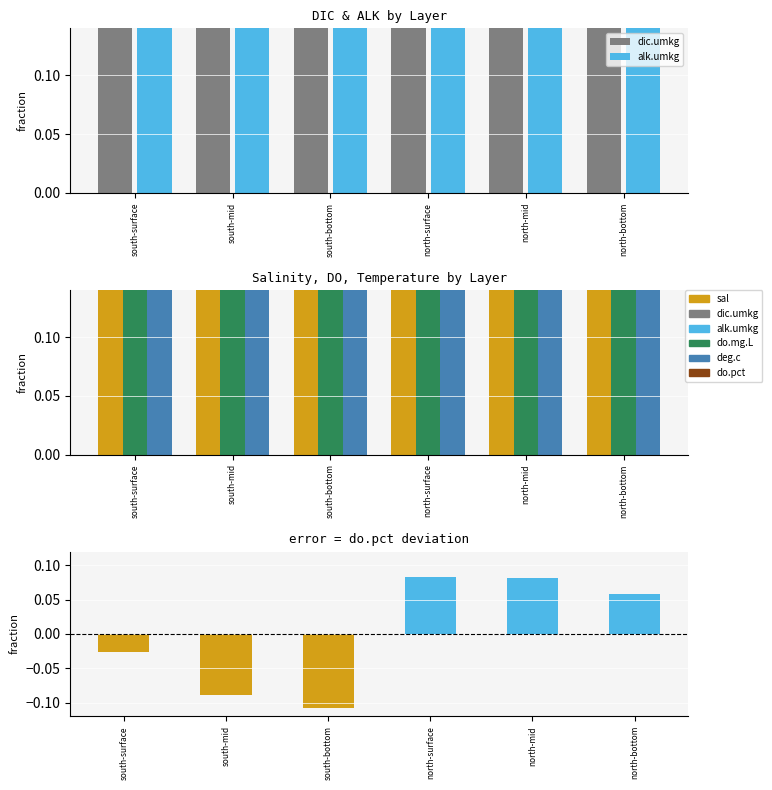

Which series has the widest spread of values?

deg.c